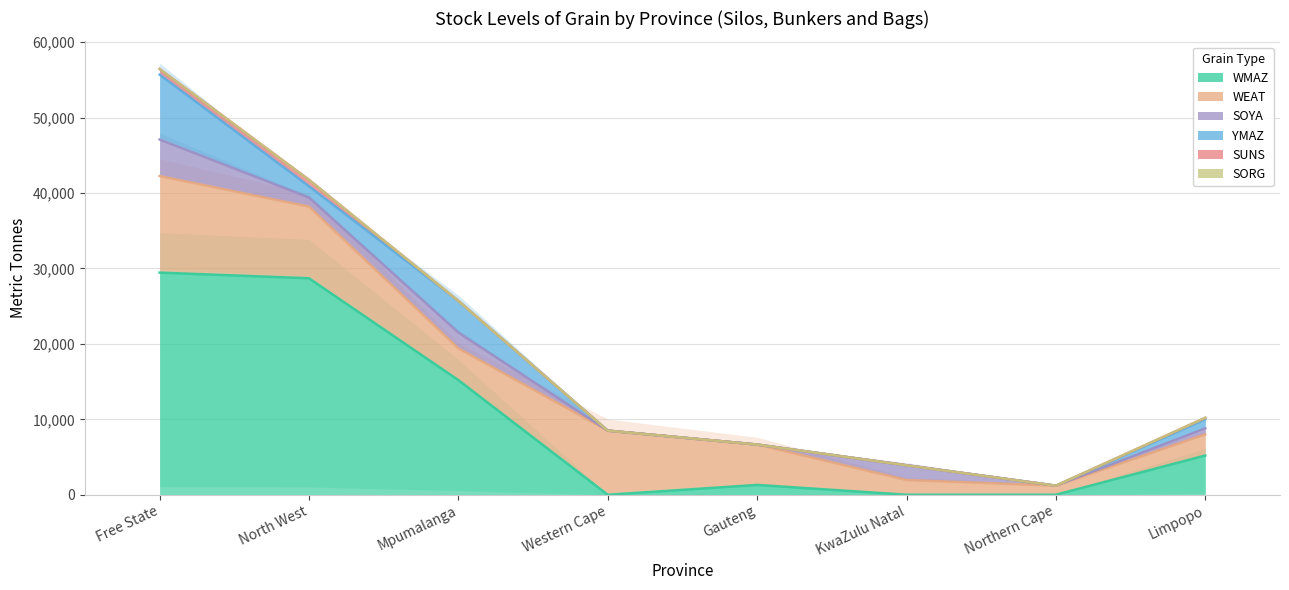

What is the label of the 7th point from the left?

Northern Cape